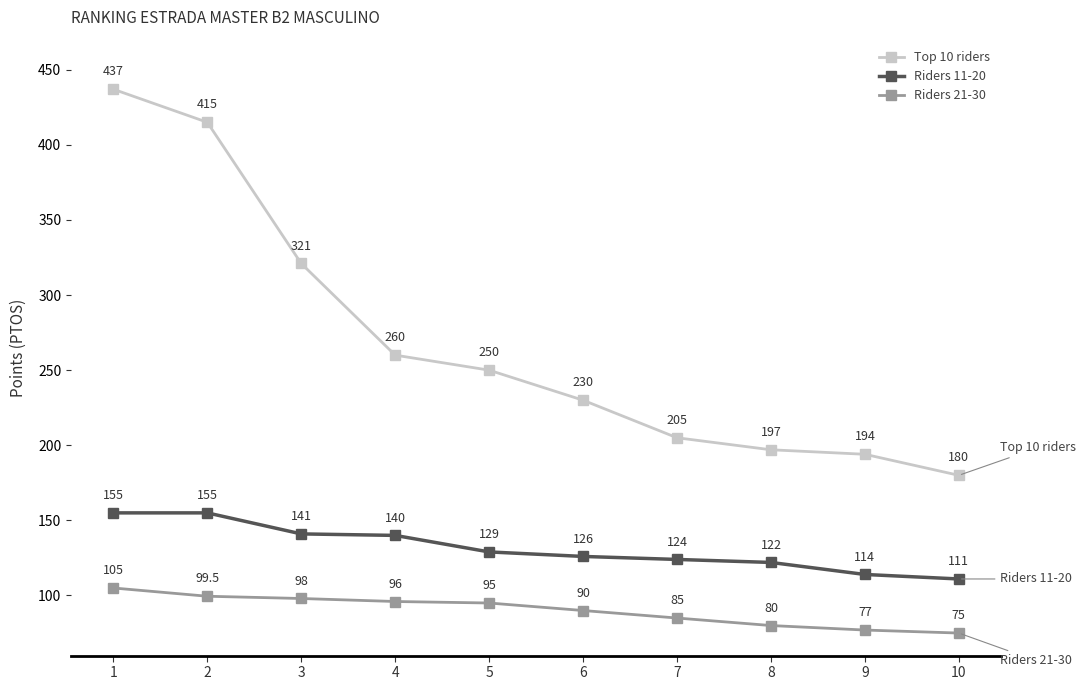

Rank the series by their maximum value, from highest to lowest.

Top 10 riders, Riders 11-20, Riders 21-30